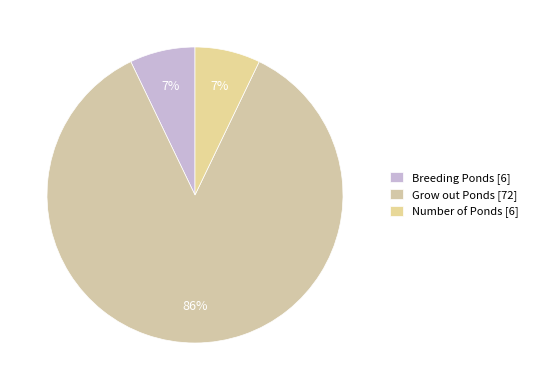

Does Grow out Ponds represent more than half of the total?

Yes